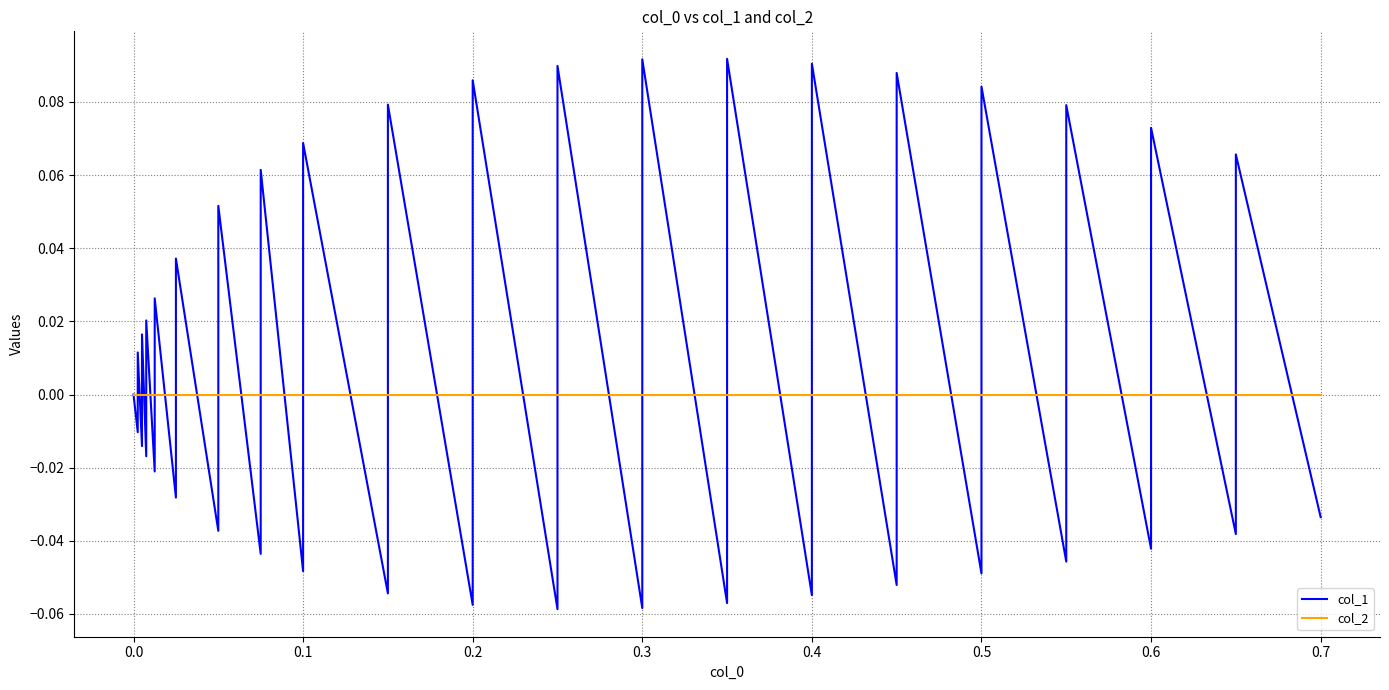

What is the sum of all col_1 values?

0.4